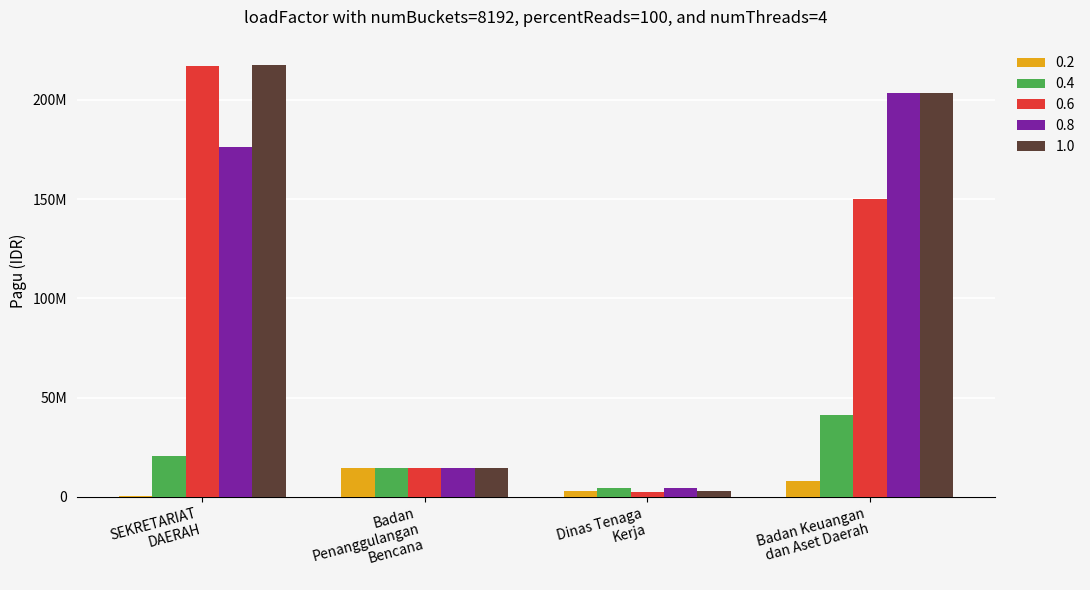

What are all the series names shown in the legend?

0.2, 0.4, 0.6, 0.8, 1.0